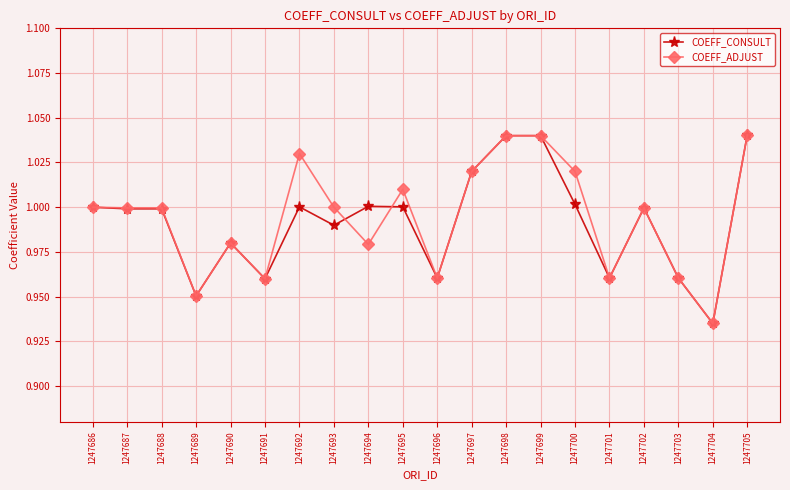

At how many categories does at least one series exceed 0?

20